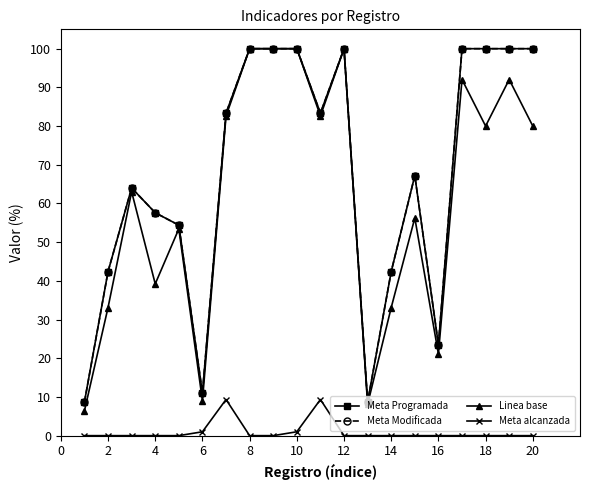

At which label is Meta alcanzada closest to 4?

10